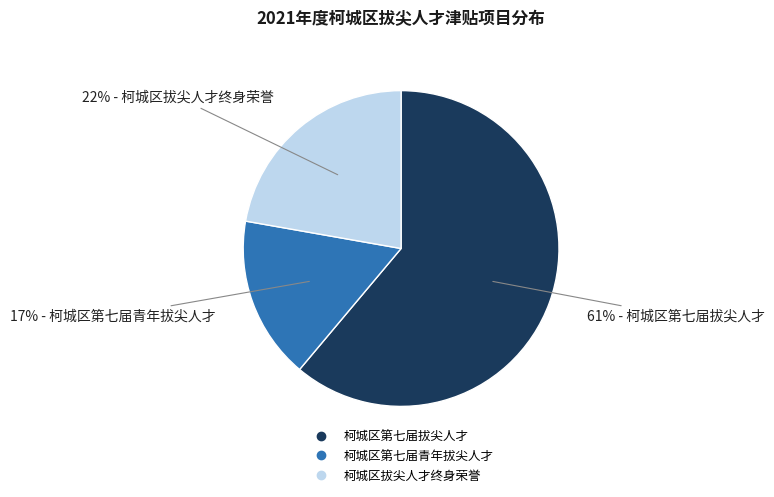

Is it true that 柯城区第七届青年拔尖人才 is 27% of the pie?

False